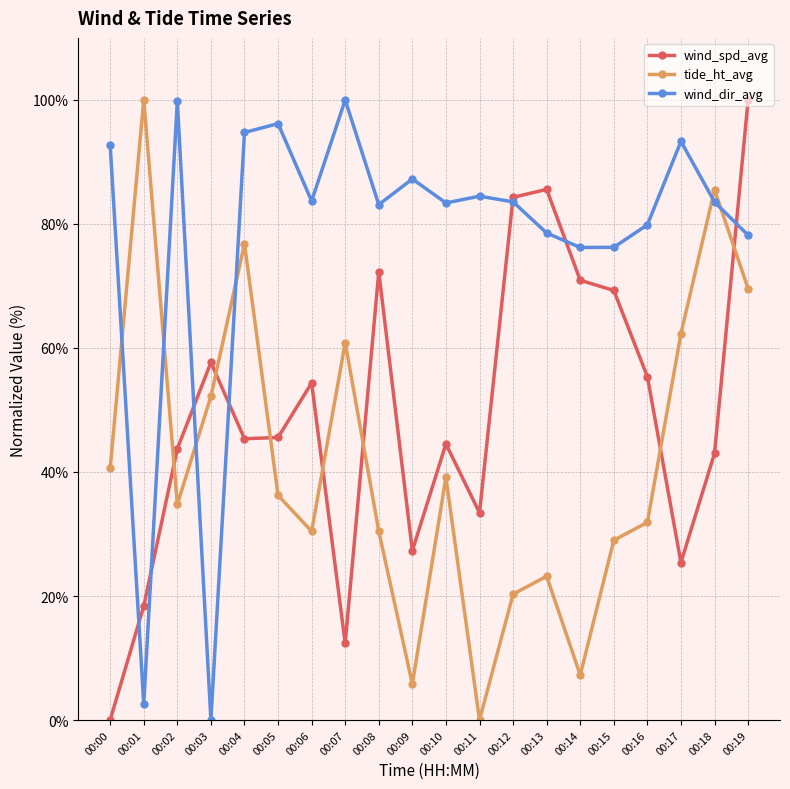

What is the difference between the wind_spd_avg values at 00:01 and 00:07?

6.0